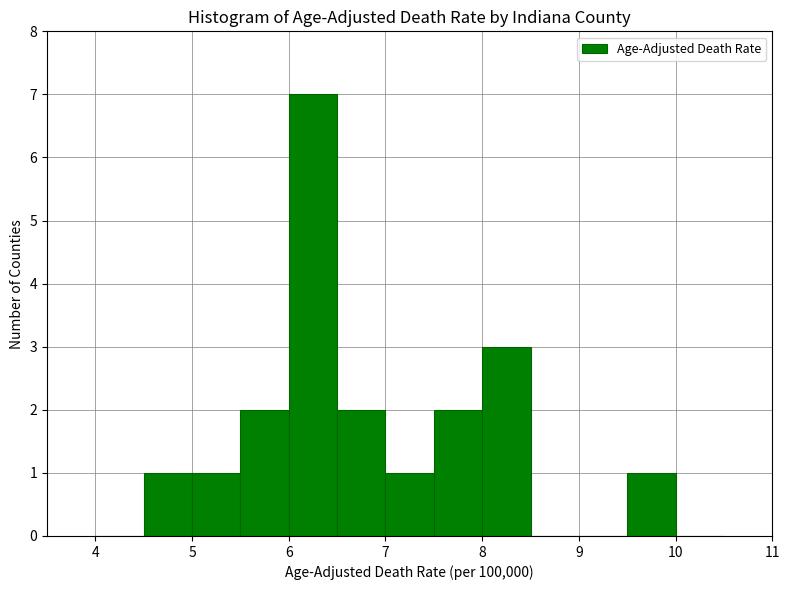

Over which range of the x-axis is the bar tallest?

6.0 to 6.5